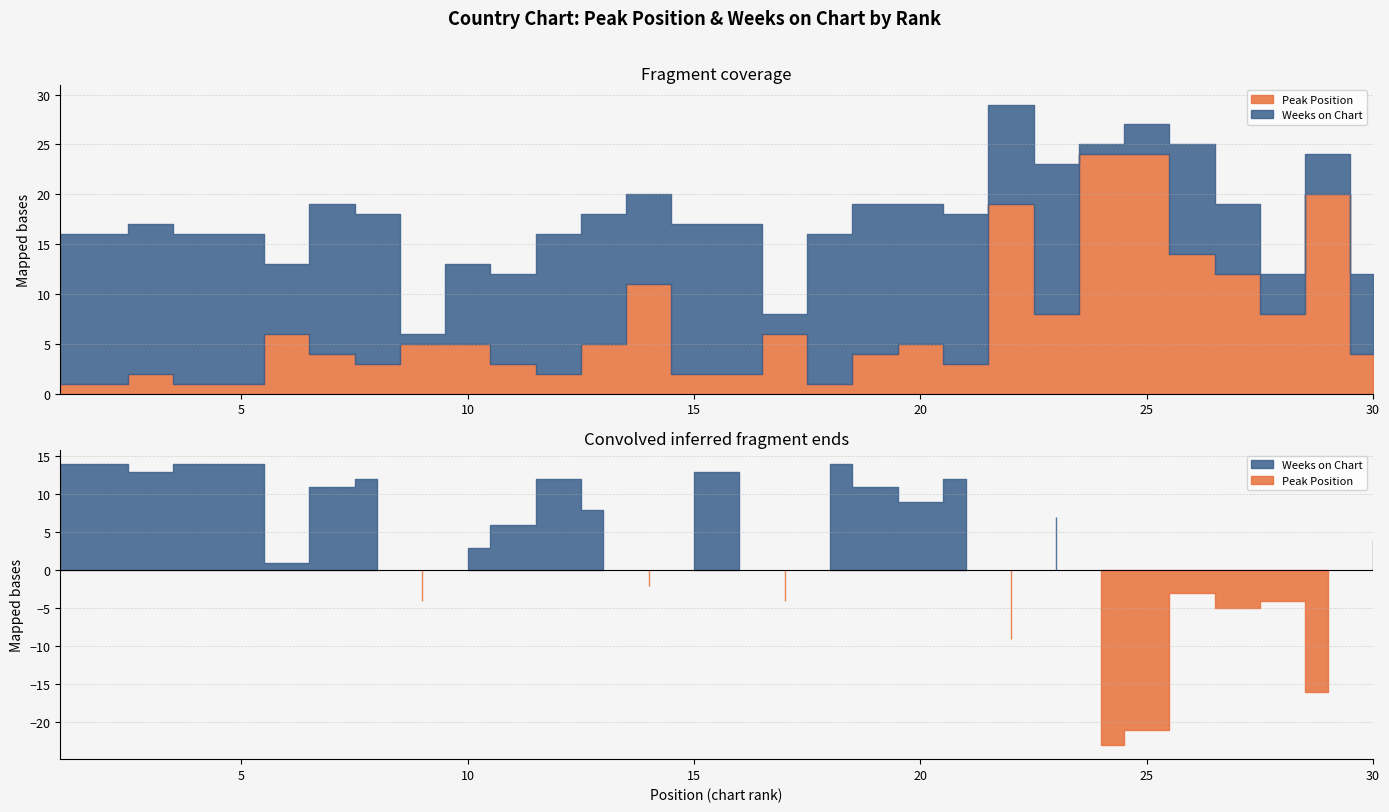

The value of Peak Position at 20 is 2. True or false?

False